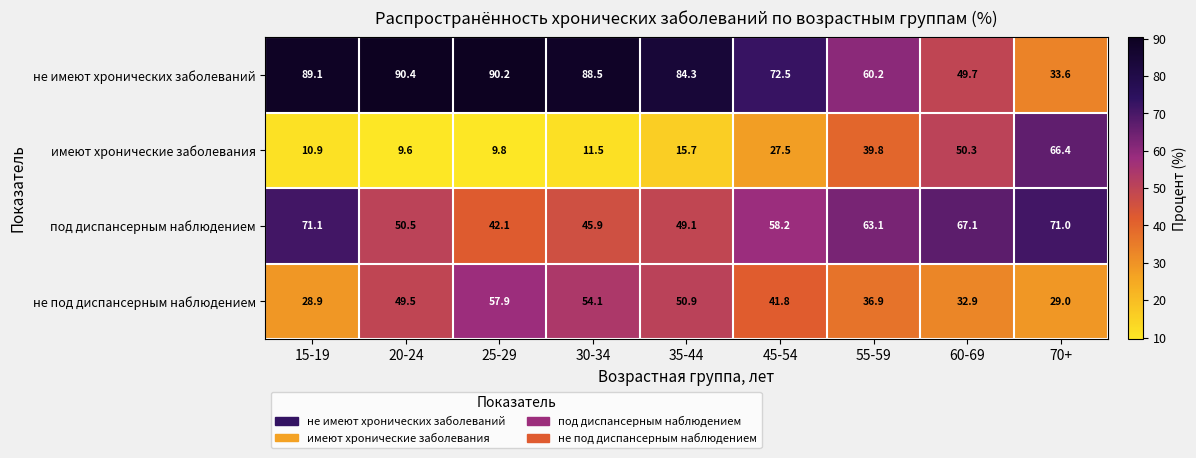

How many series are shown in this chart?

4